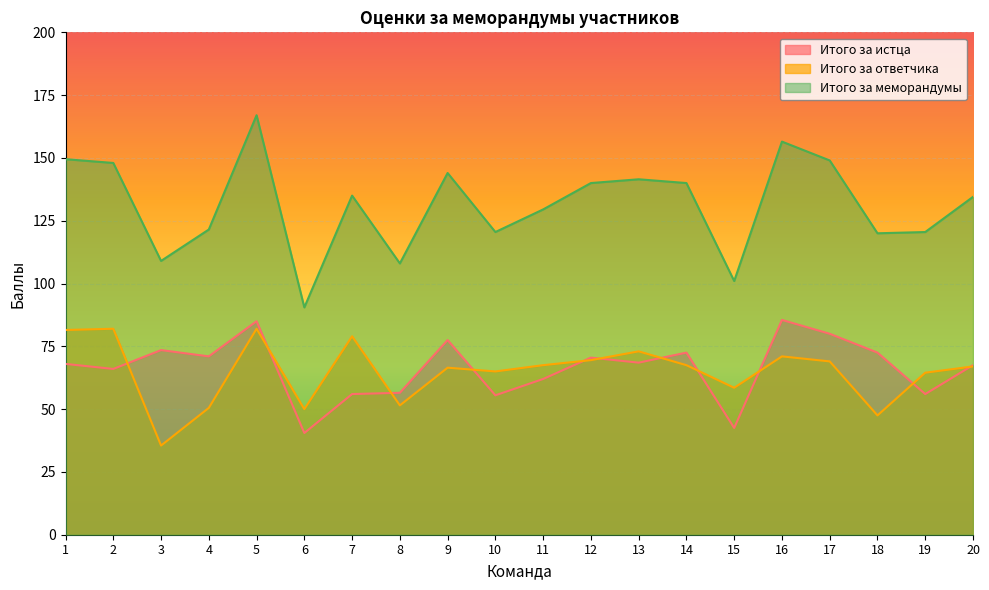

Reading left to right, what are all the values shown in this chart?

Итого за истца: 68.0	66.0	73.5	71.0	85.0	40.5	56.0	56.5	77.5	55.5	62.0	70.5	68.5	72.5	42.5	85.5	80.0	72.5	56.0	67.5
Итого за ответчика: 81.5	82.0	35.5	50.5	82.0	50.0	79.0	51.5	66.5	65.0	67.5	69.5	73.0	67.5	58.5	71.0	69.0	47.5	64.5	67.0
Итого за меморандумы: 149.5	148.0	109.0	121.5	167.0	90.5	135.0	108.0	144.0	120.5	129.5	140.0	141.5	140.0	101.0	156.5	149.0	120.0	120.5	134.5